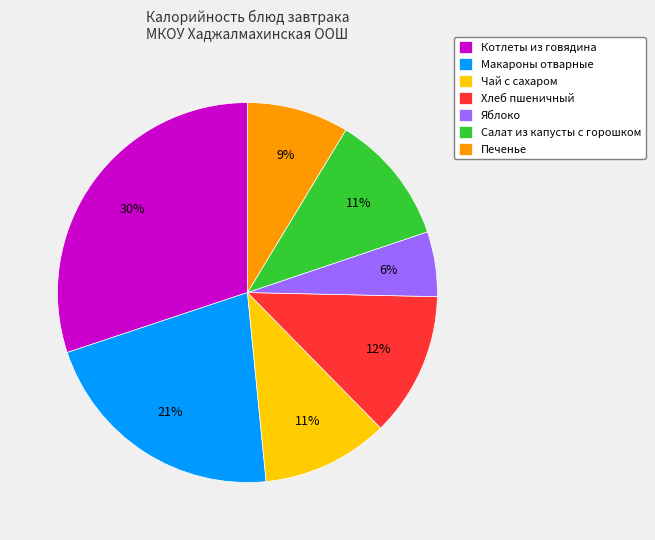

Which has a higher value, Печенье or Яблоко?

Печенье